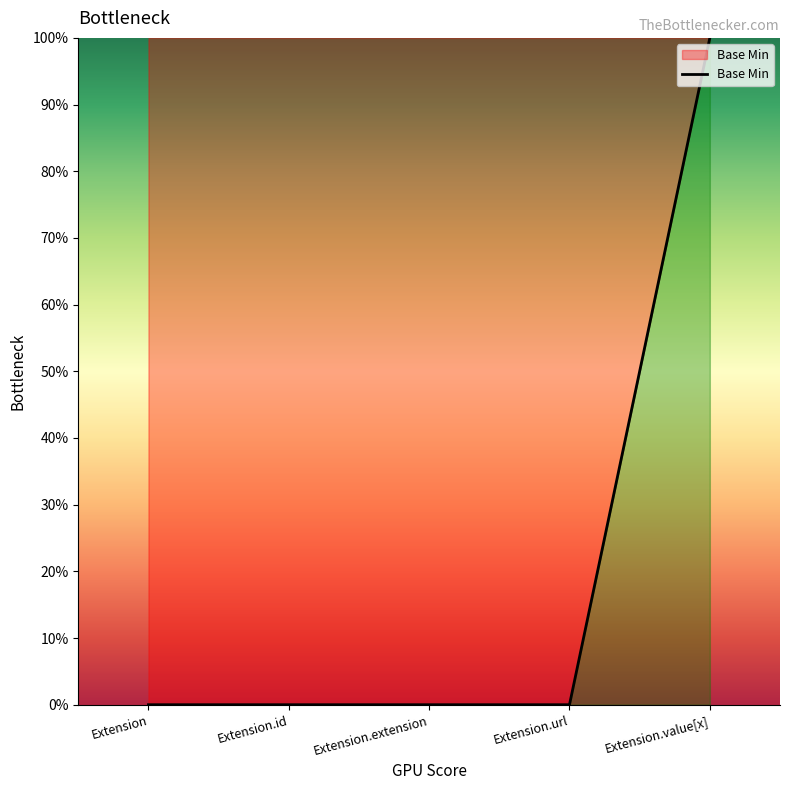

Is this an area chart (filled region under the line)?

Yes